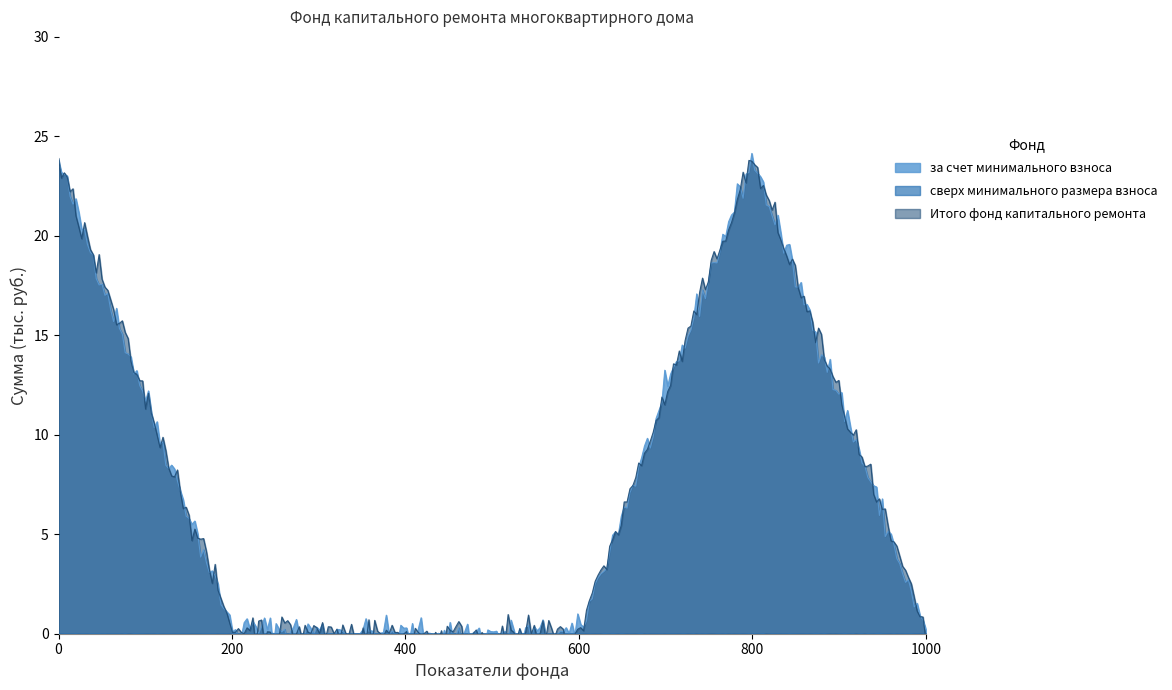

True or false: Итого фонд капитального ремонта and за счет минимального взноса cross at least once.

False